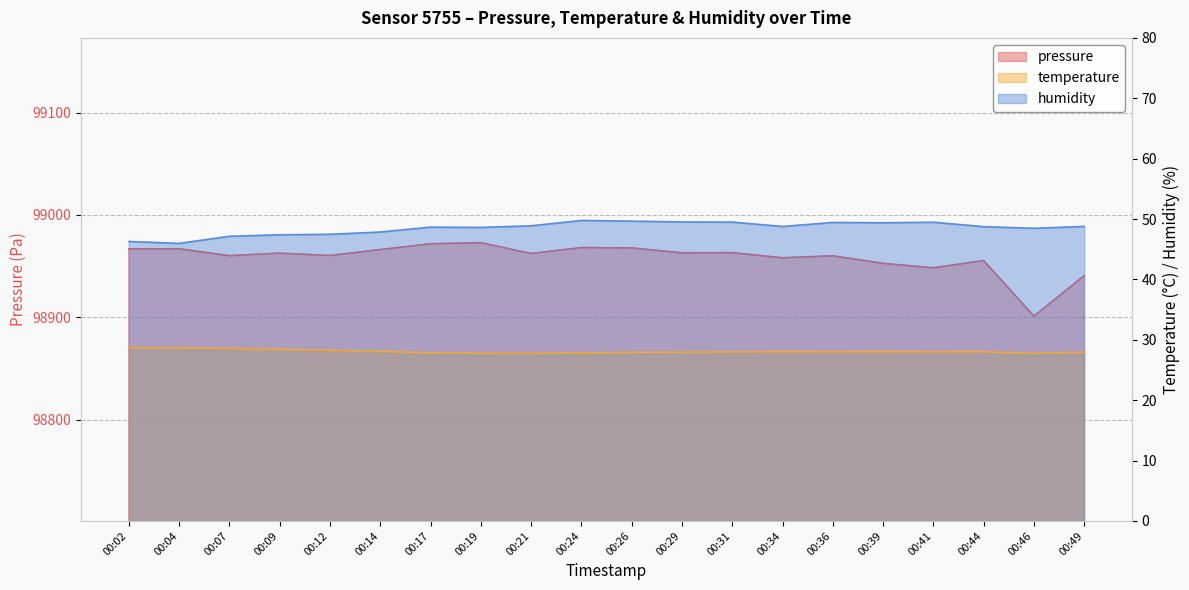

In pressure, how many points are lower than both neighbors (excluding endpoints)?

7